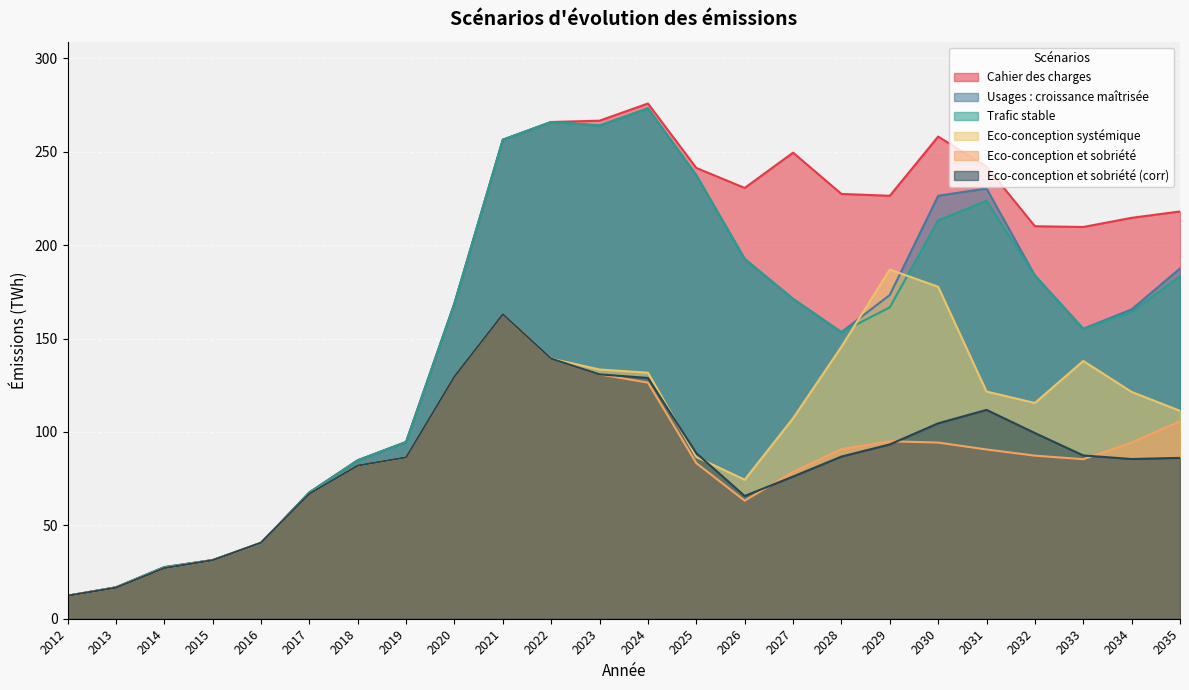

What is the minimum value for Cahier des charges?

12.3